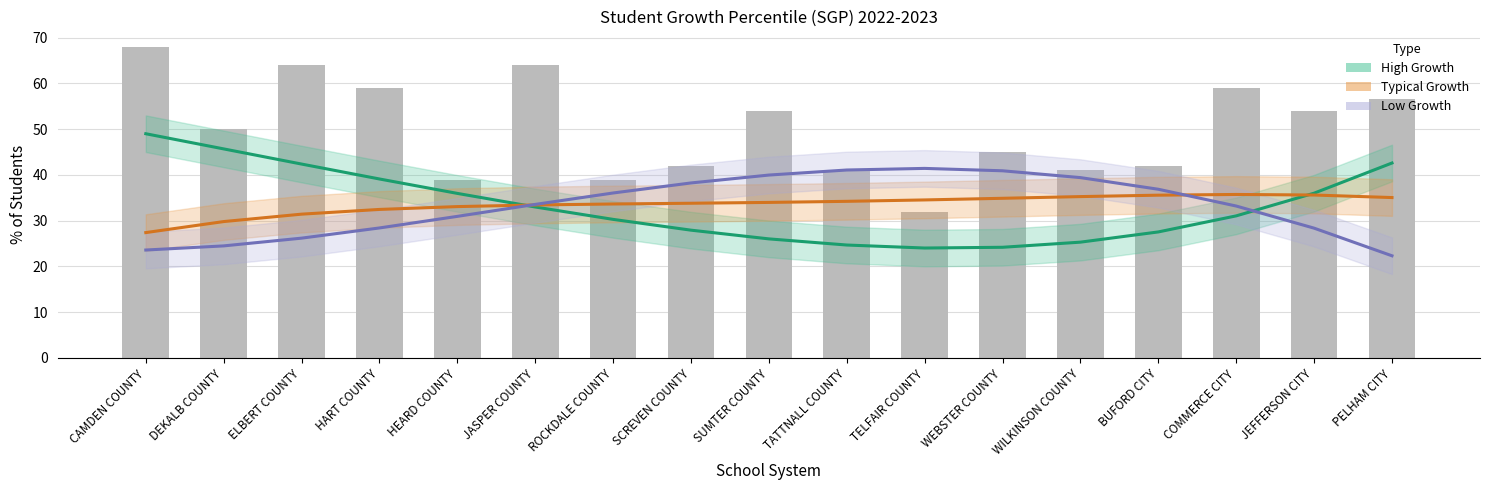

Reading left to right, extract all data points from this chart.

High Growth: 49.0	45.7	42.4	39.1	36.0	33.0	30.3	27.9	26.0	24.7	24.0	24.2	25.3	27.5	31.1	36.0	42.6
Typical Growth: 27.4	29.8	31.4	32.5	33.1	33.4	33.7	33.8	34.0	34.2	34.5	34.9	35.3	35.6	35.7	35.6	35.1
Low Growth: 23.6	24.5	26.2	28.4	30.9	33.6	36.1	38.3	40.0	41.1	41.4	40.9	39.4	36.9	33.2	28.4	22.3
SGP Median: 68.0	50.0	64.0	59.0	39.0	64.0	39.0	42.0	54.0	41.0	32.0	45.0	41.0	42.0	59.0	54.0	56.5